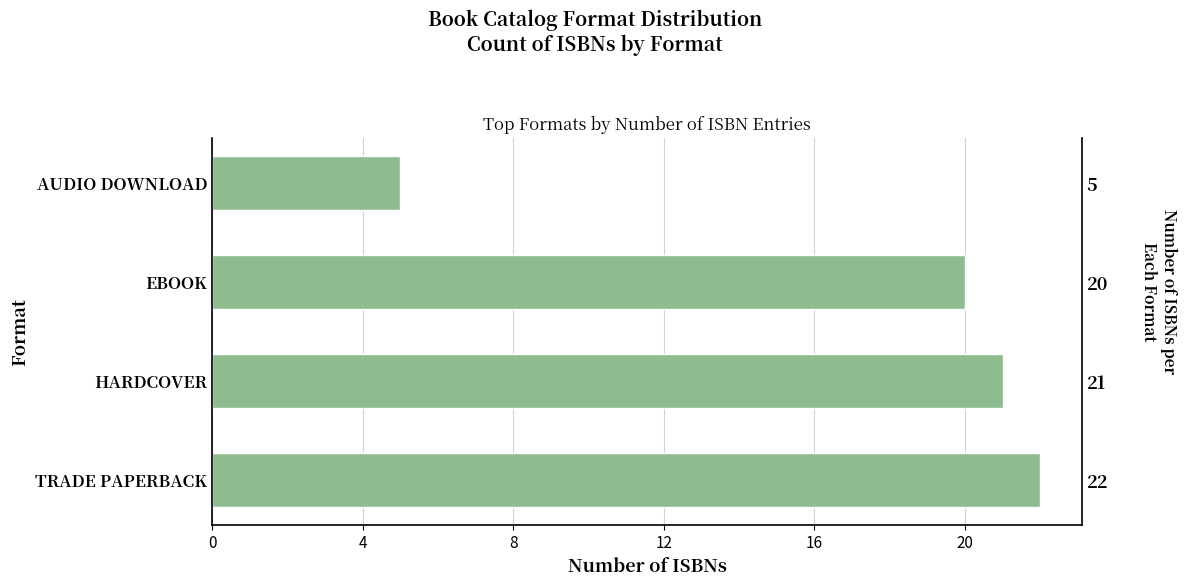

How many bars are there in total?

4